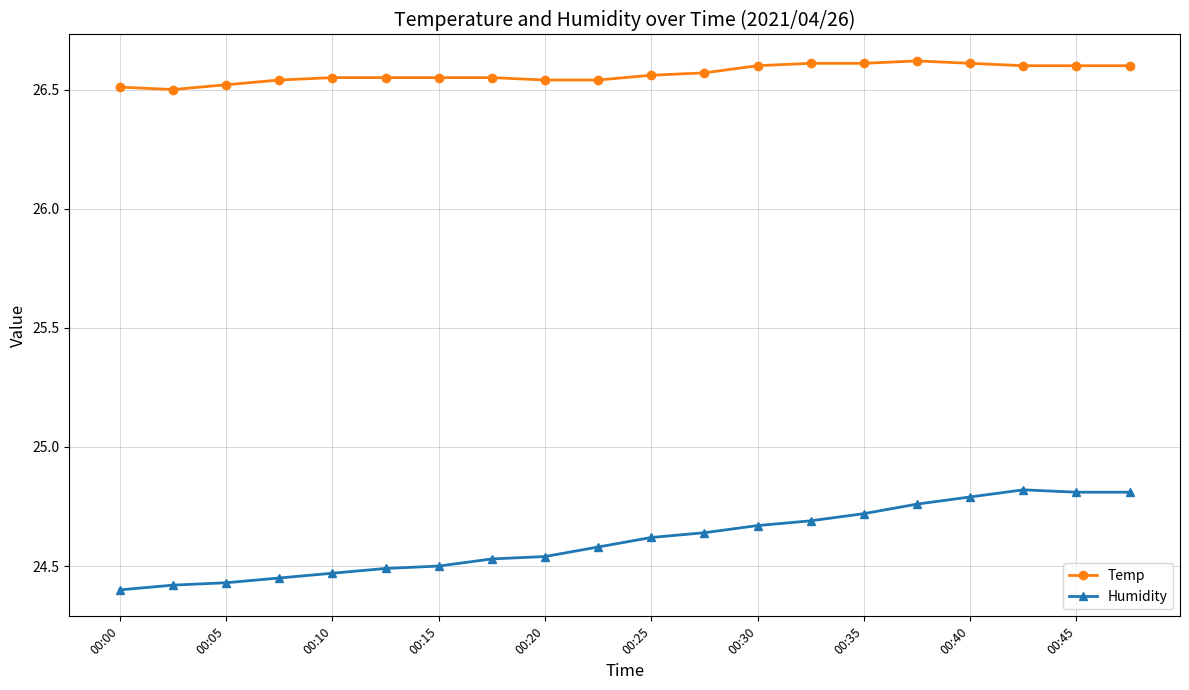

Rank the series by their average value, from highest to lowest.

Temp, Humidity